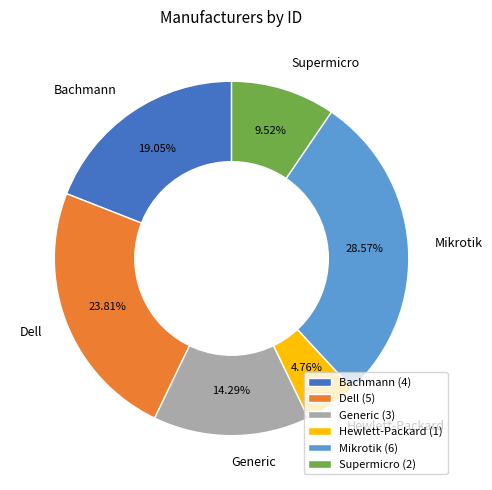

Which slice is the smallest?

Hewlett-Packard